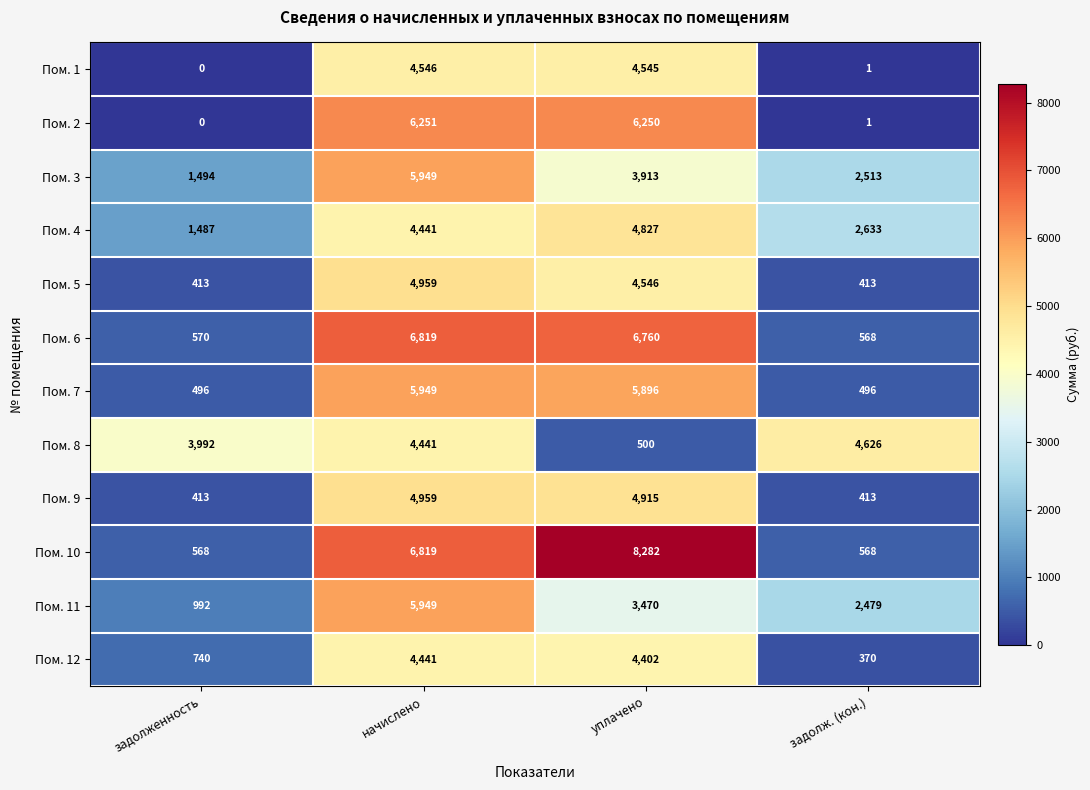

How many categories are shown in the chart?

4